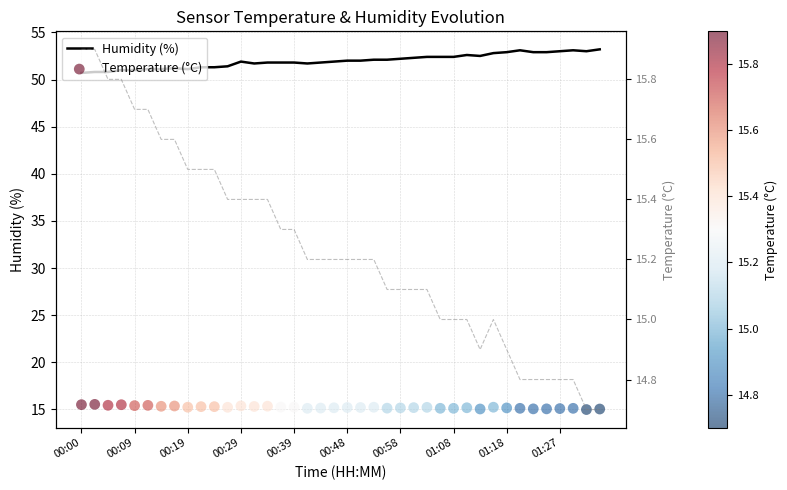

Which series has the largest Y range (max minus min)?

Humidity (%)